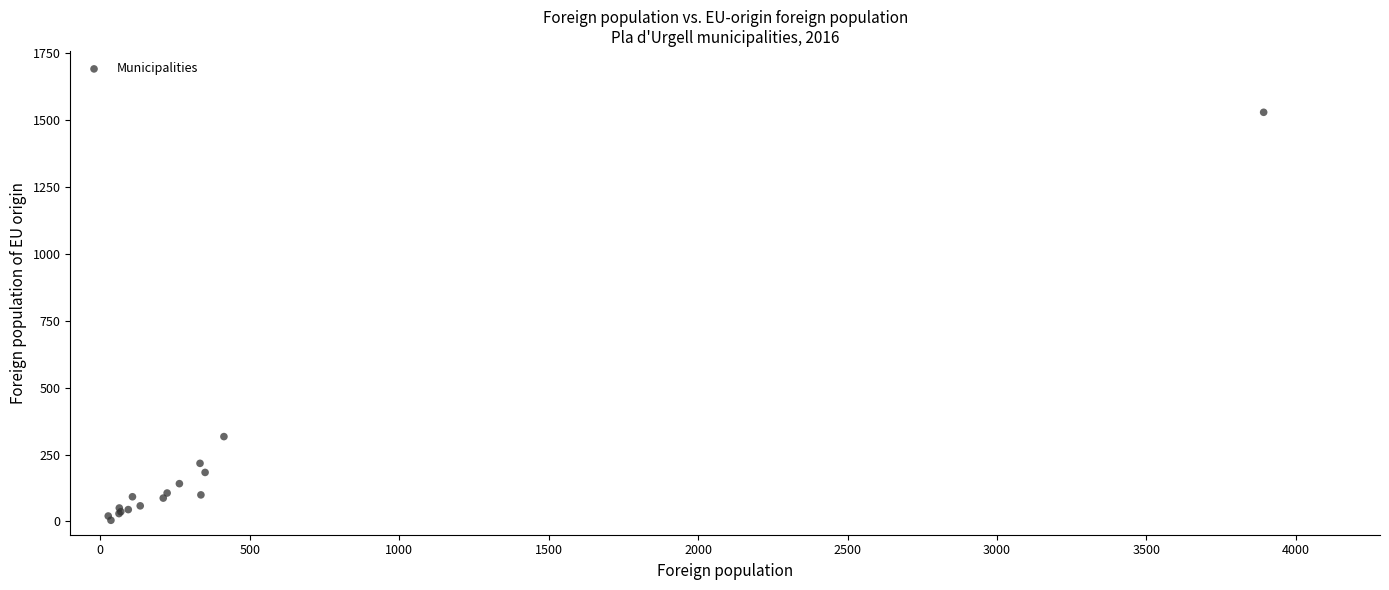

What Y value in the scatter plot is closest to 767?

317